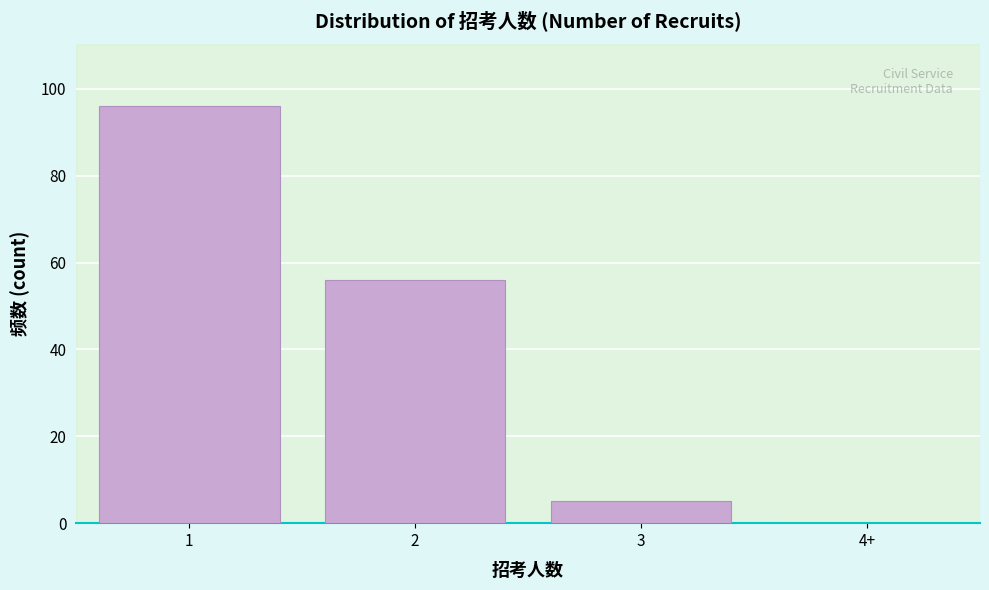

Reading left to right, list all the values displayed in this chart.

1=96	2=56	3=5	4+=0